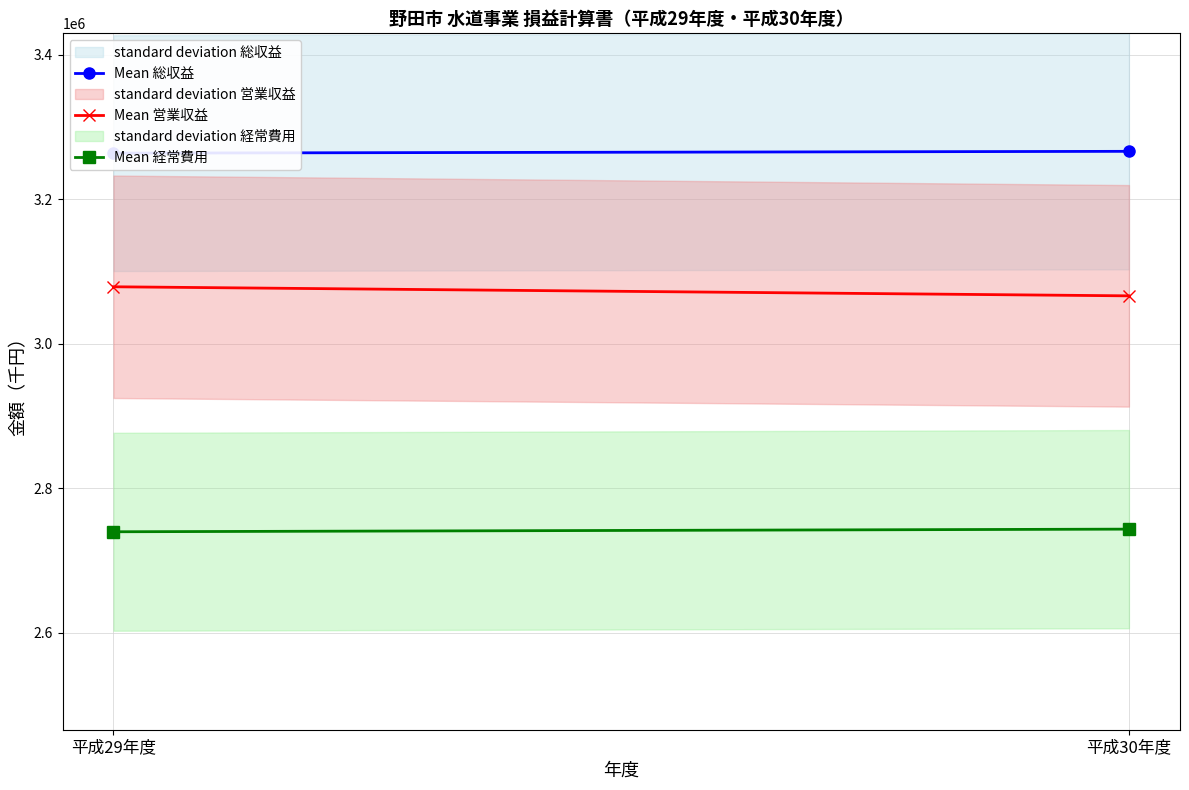

The Mean 総収益 series shows 3266190 at 平成30年度. True or false?

True